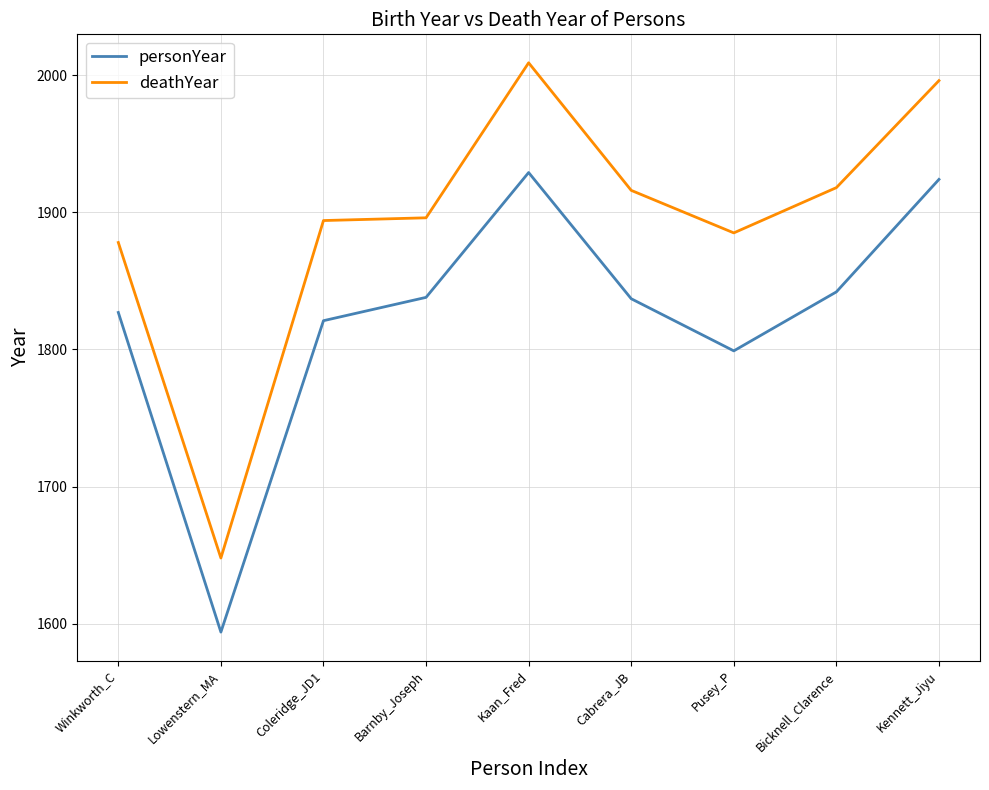

What is the total value across all series at Lowenstern_MA?

3242